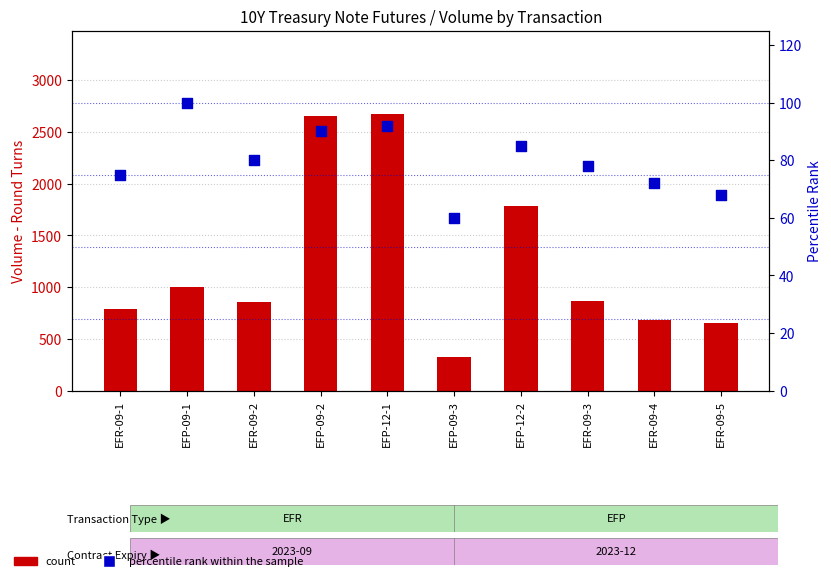

What are all the series names shown in the legend?

count, percentile rank within the sample